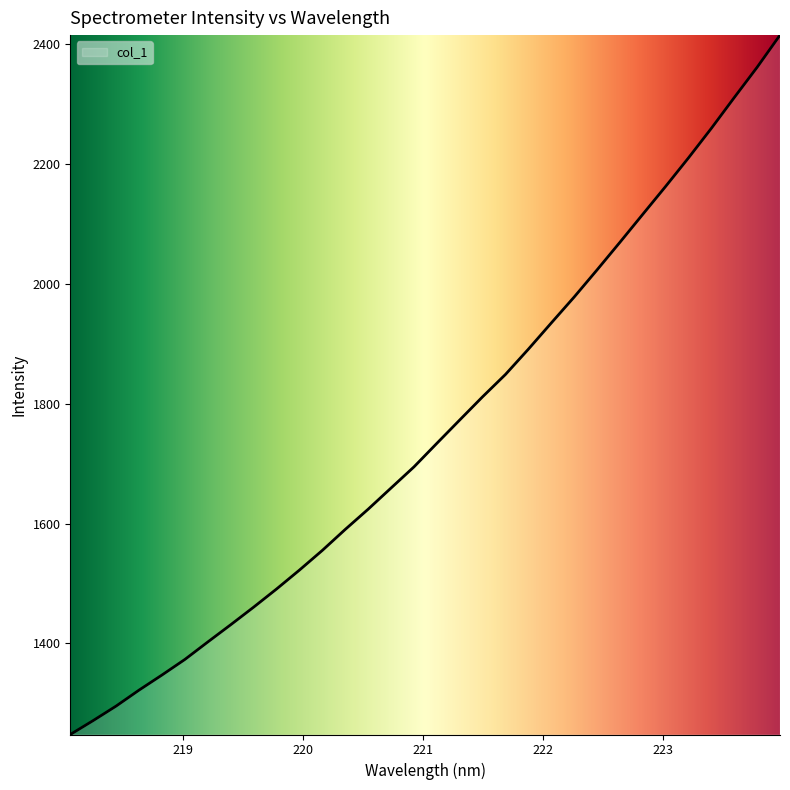

What is the average value?

1755.9